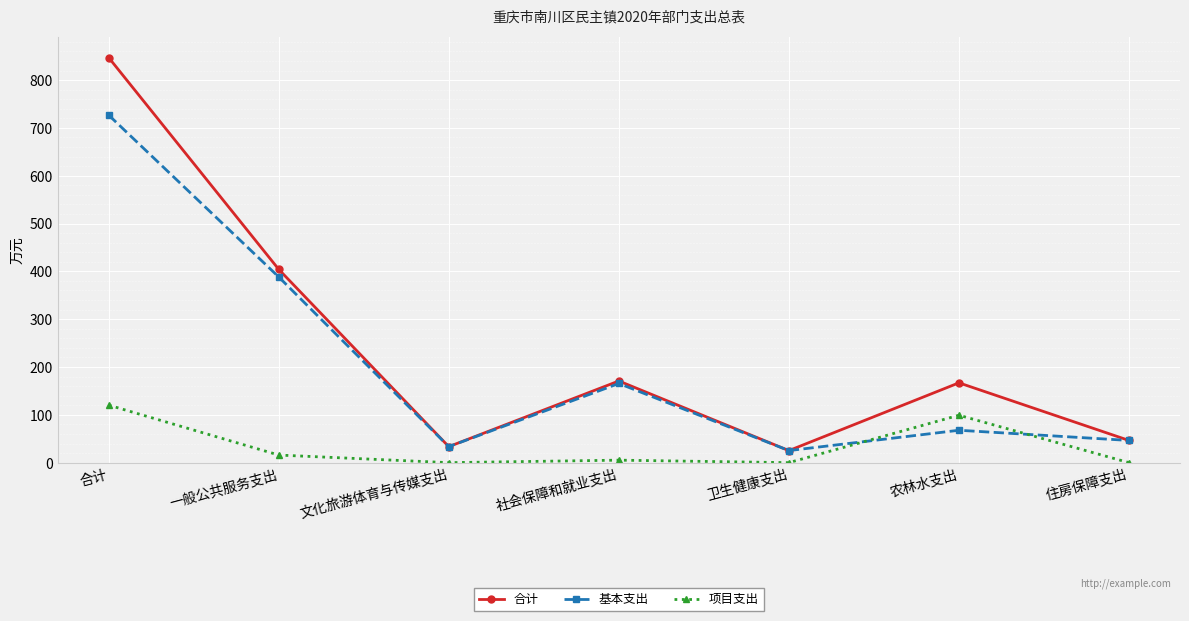

What is the total value across all series at 卫生健康支出?

50.4